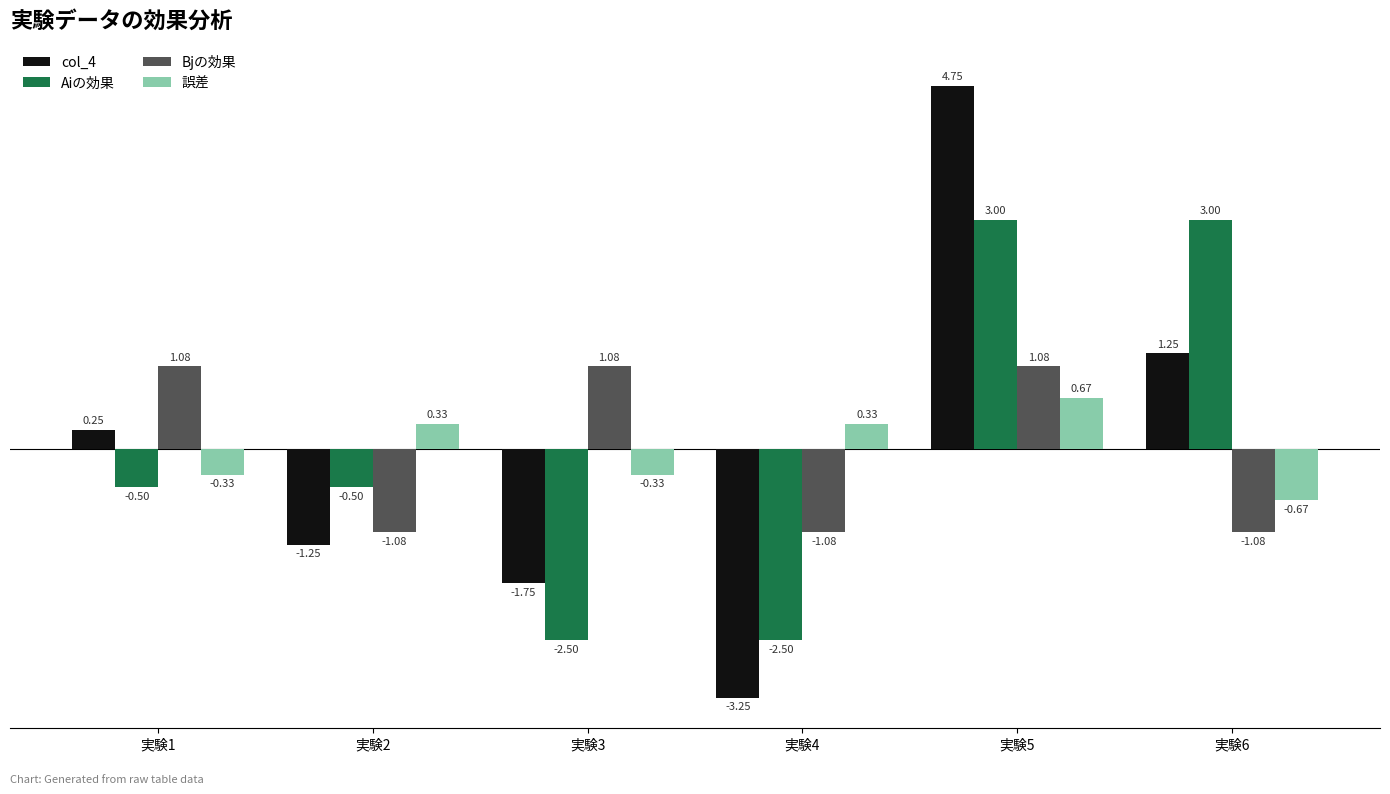

How many values in col_4 are below zero?

3